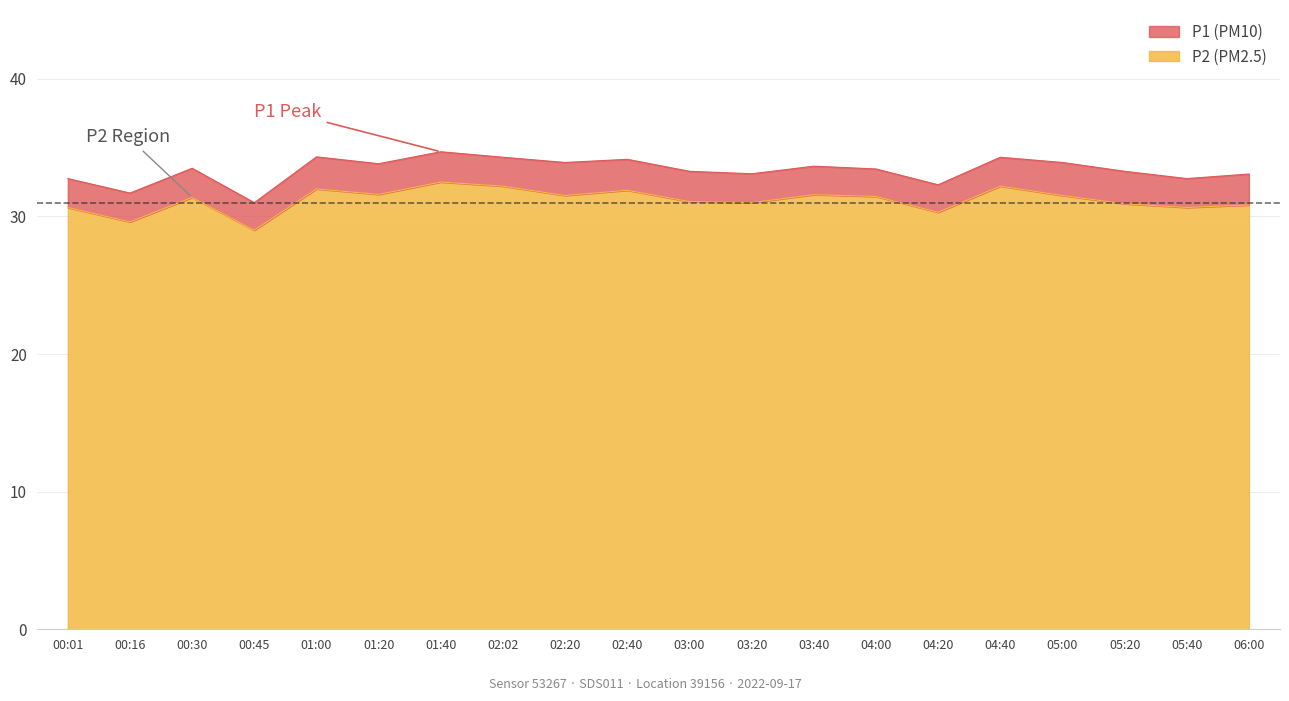

At which label does P2 first exceed 31?

00:30